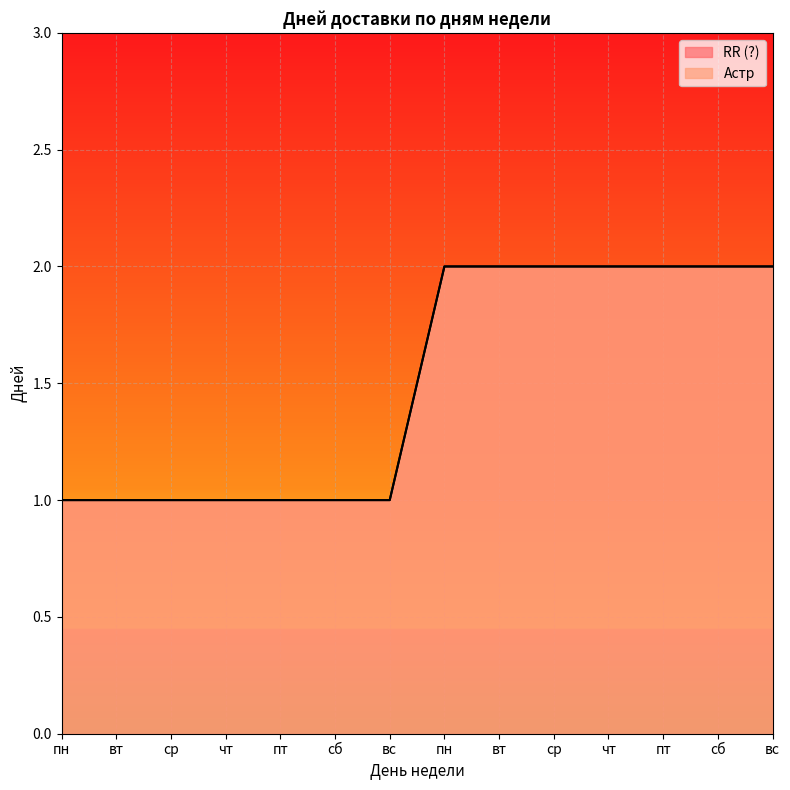

Does the chart display data point markers on the line(s)?

No